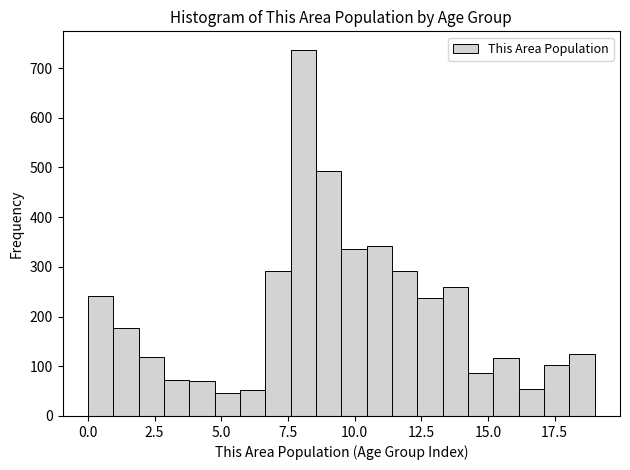

Read against the x-axis, roughly where is the centre of the tallest bar?

8.0